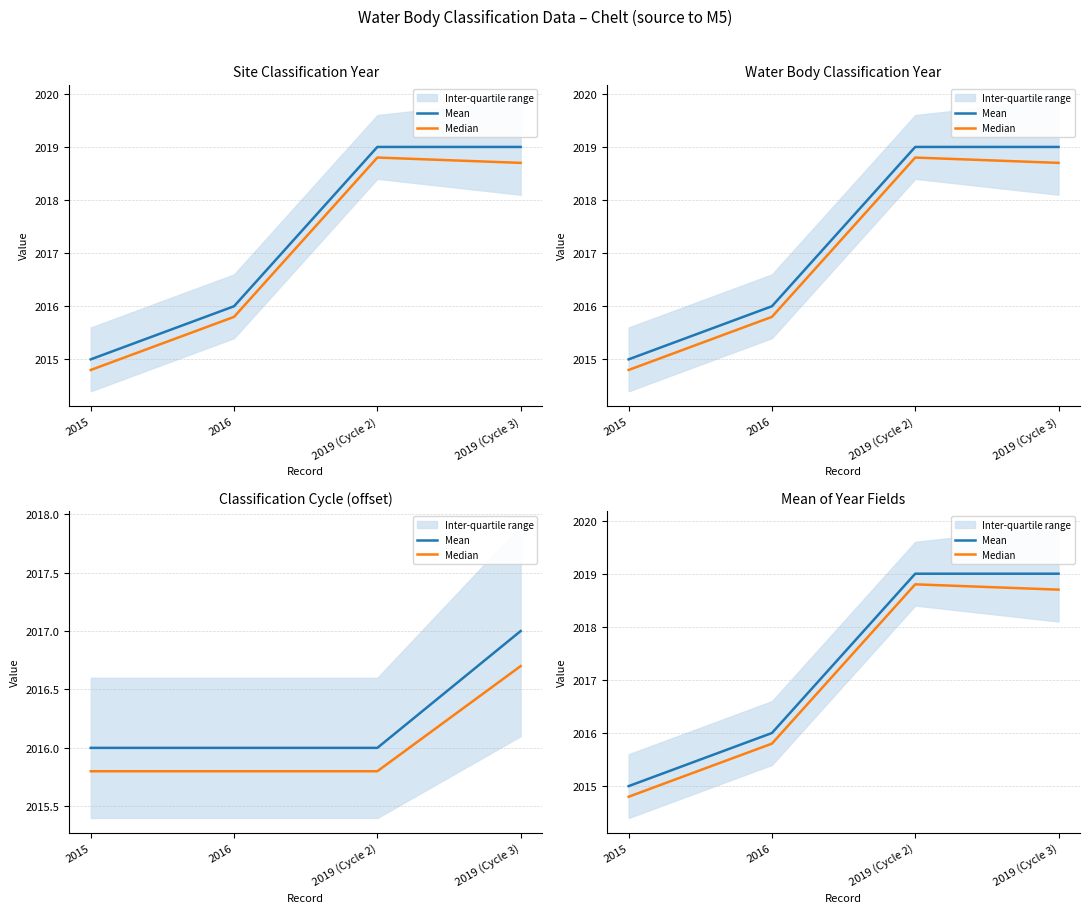

At which category does the chart reach its peak across all series?

2019 (Cycle 2)